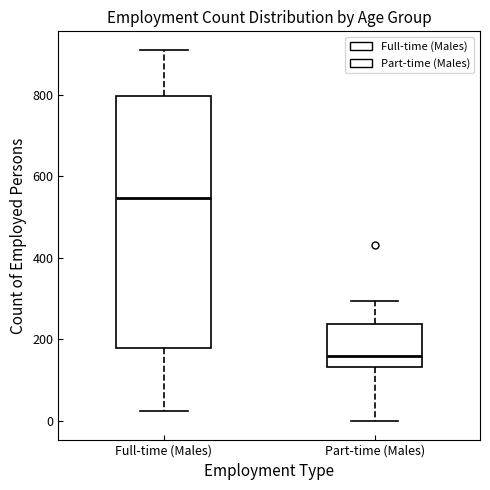

Which box is the tallest, from its lower edge to its upper edge?

Full-time (Males)